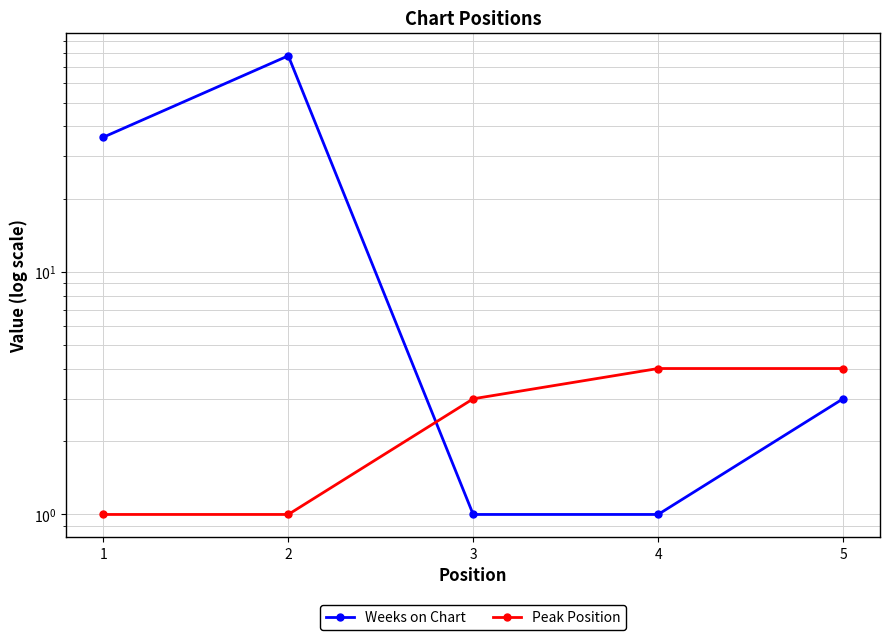

Reading left to right, transcribe all the data shown in this chart.

Weeks on Chart: 36	78	1	1	3
Peak Position: 1	1	3	4	4